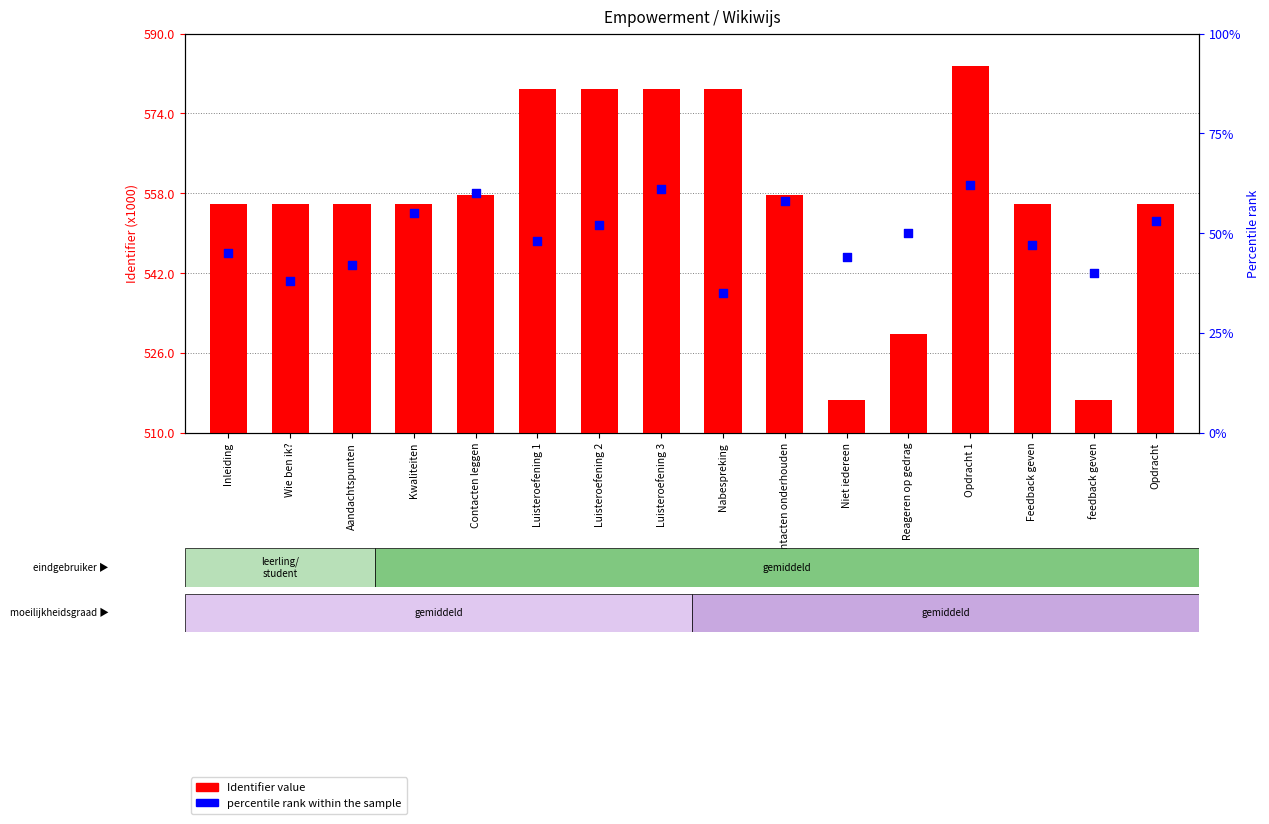

What are all the series names shown in the legend?

Identifier value, percentile rank within the sample